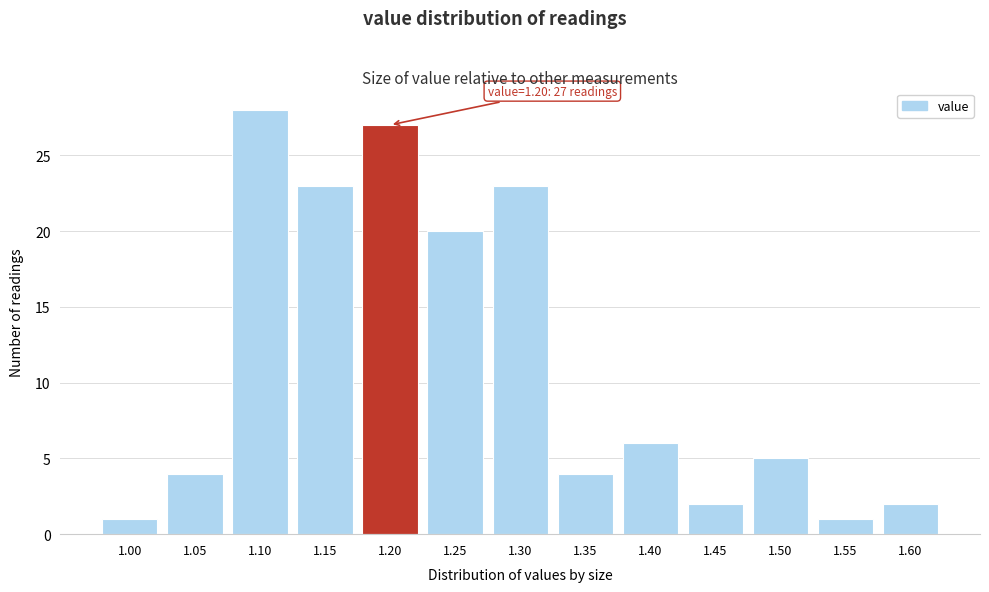

Reading left to right, transcribe all the data shown in this chart.

1	4	28	23	27	20	23	4	6	2	5	1	2